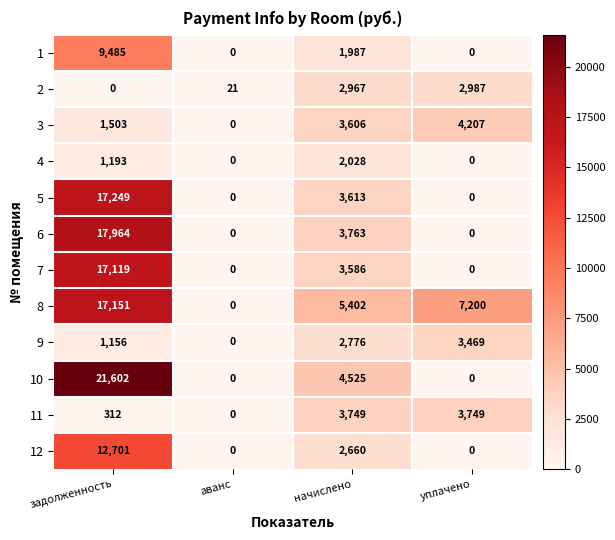

What is the average value of the 8 series?

7438